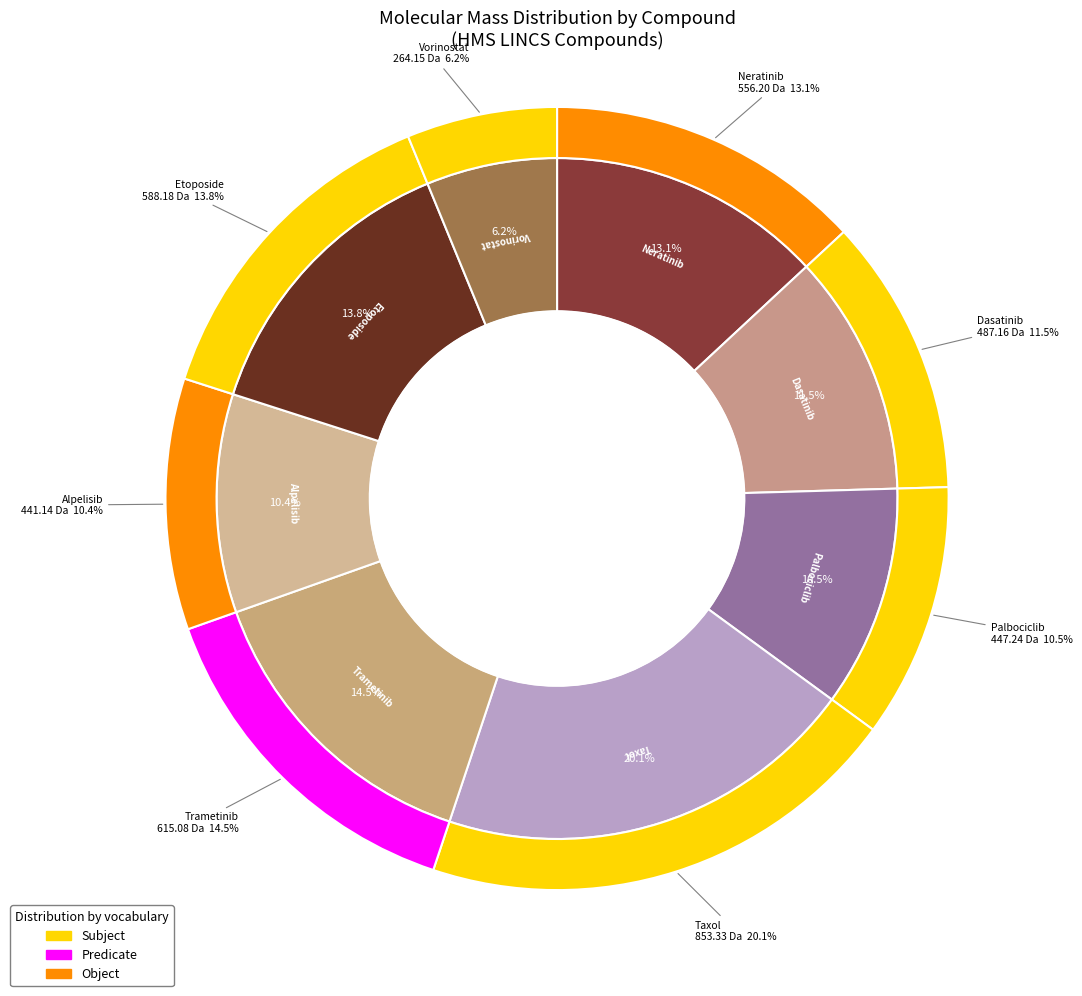

Rank the categories by value from highest to lowest.

Taxol, Trametinib, Etoposide, Neratinib, Dasatinib, Palbociclib, Alpelisib, Vorinostat